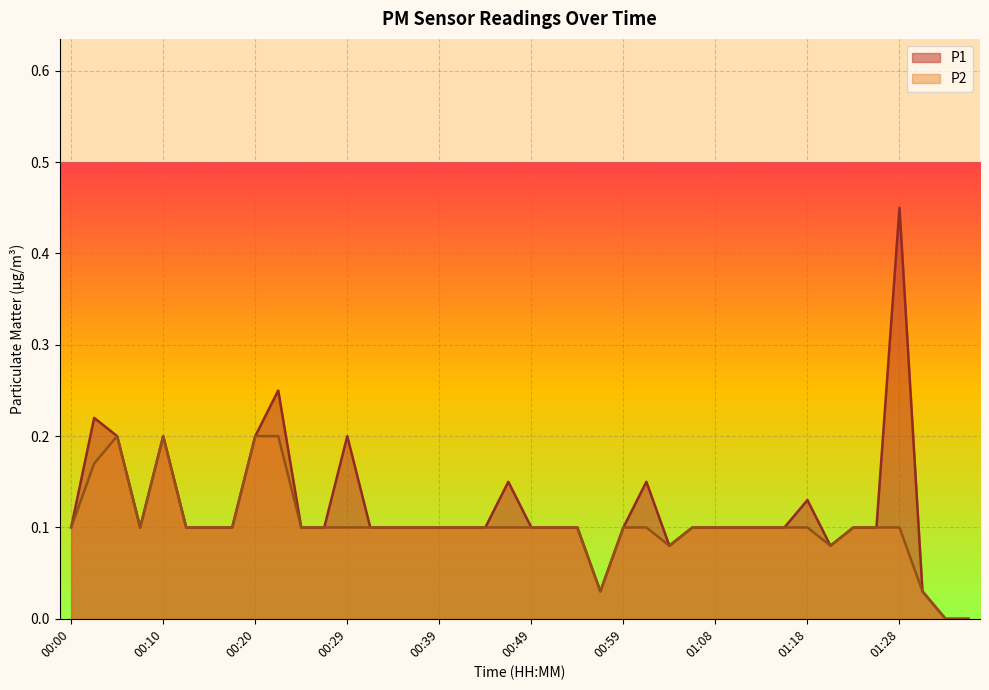

True or false: P1 and P2 intersect in this chart.

False